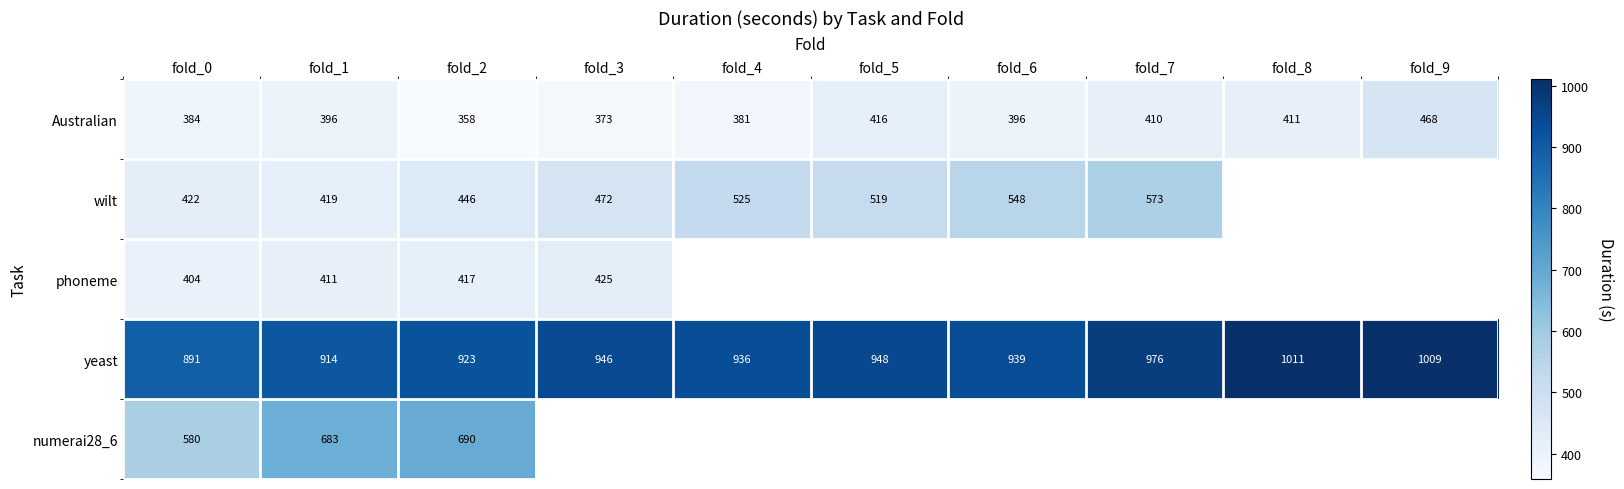

Between fold_5 and fold_0, which is larger?

fold_5